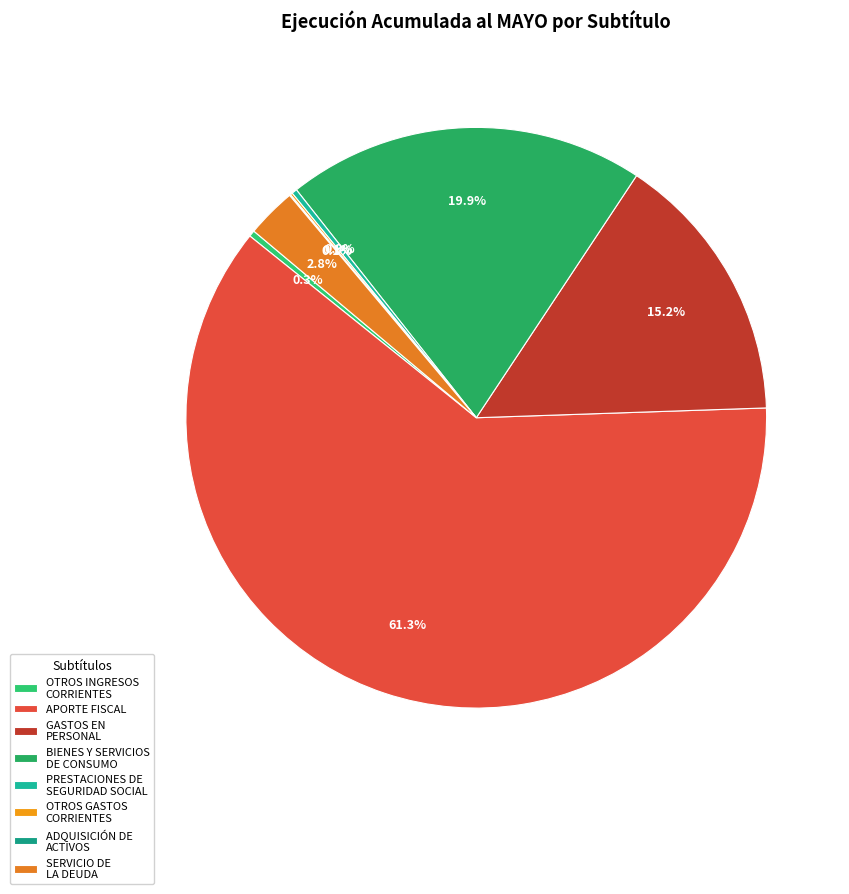

Which slice is the largest?

APORTE FISCAL